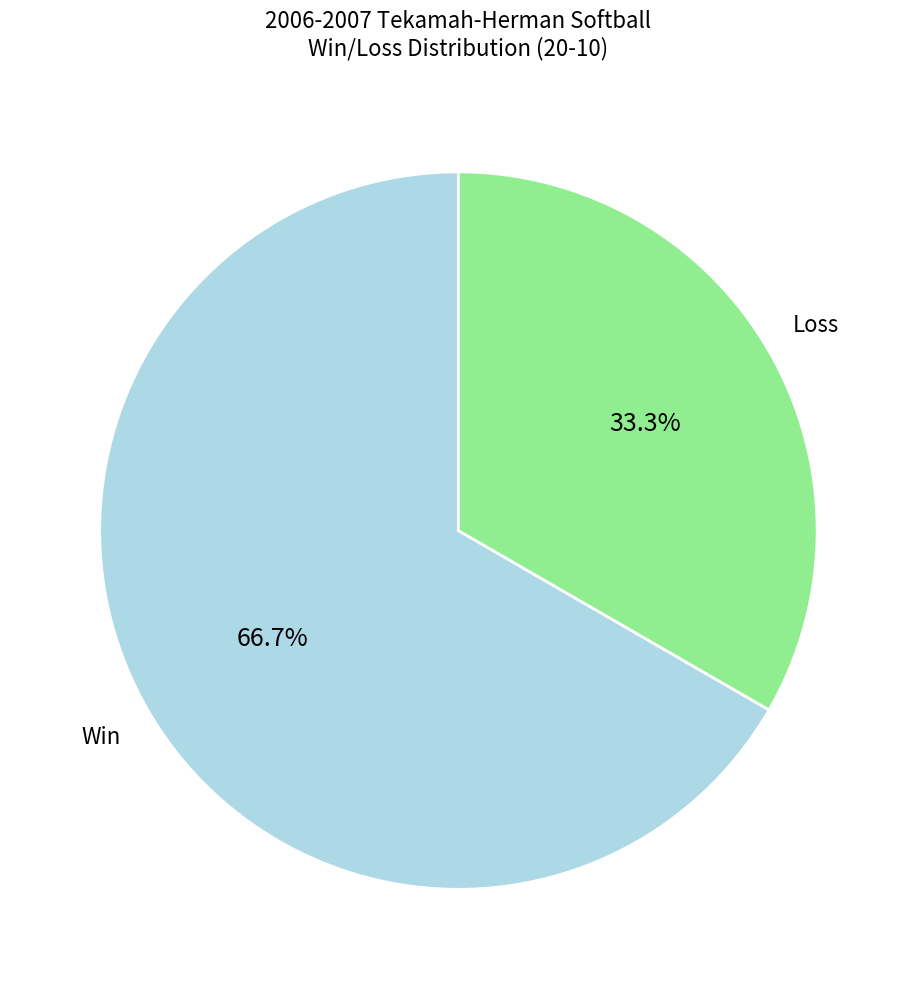

Count the number of slices in the pie.

2